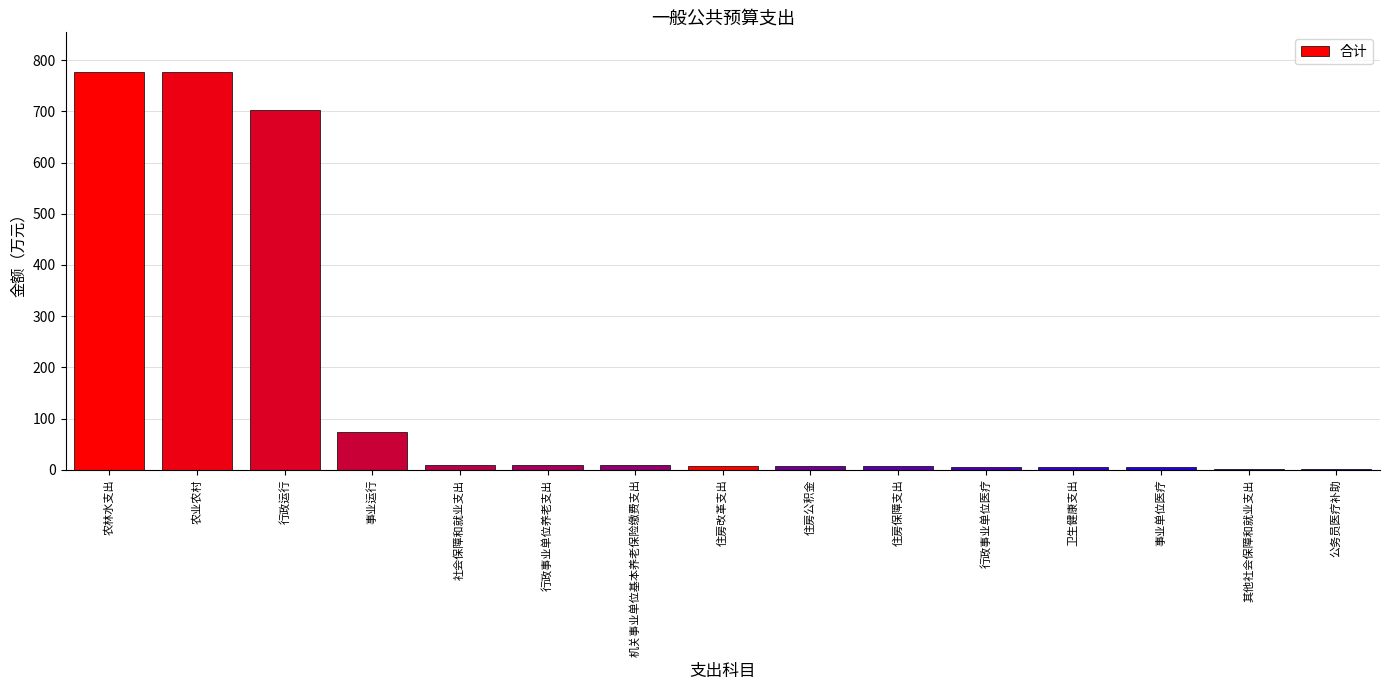

What is the approximate value at 机关事业单位基本养老保险缴费支出?

8.4